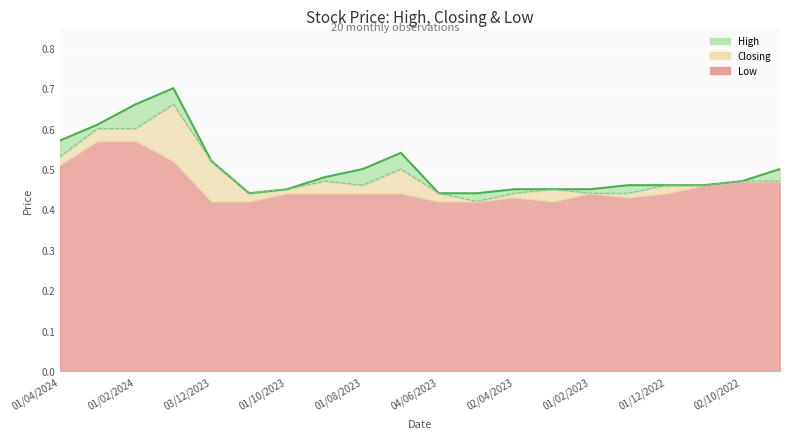

What is the label of the 10th point from the right?

04/06/2023